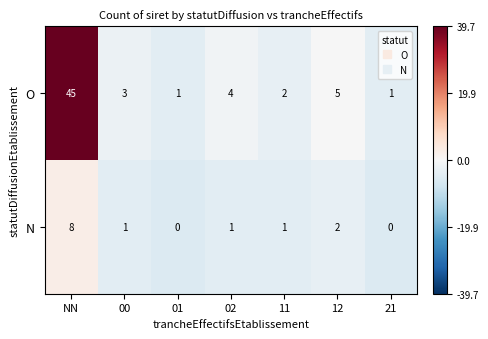

Rank the series at 21 from highest to lowest value.

O, N